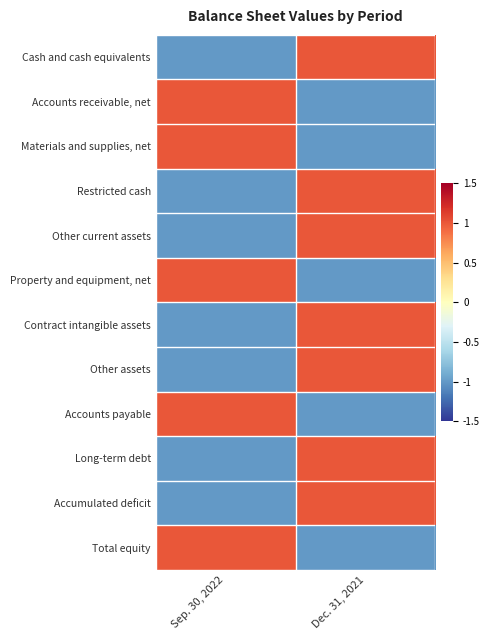

Reading right to left, list all the values displayed in this chart.

Cash and cash equivalents: Dec. 31, 2021=1	Sep. 30, 2022=-1
Accounts receivable, net: Dec. 31, 2021=-1	Sep. 30, 2022=1
Materials and supplies, net: Dec. 31, 2021=-1	Sep. 30, 2022=1
Restricted cash: Dec. 31, 2021=1	Sep. 30, 2022=-1
Other current assets: Dec. 31, 2021=1	Sep. 30, 2022=-1
Property and equipment, net: Dec. 31, 2021=-1	Sep. 30, 2022=1
Contract intangible assets: Dec. 31, 2021=1	Sep. 30, 2022=-1
Other assets: Dec. 31, 2021=1	Sep. 30, 2022=-1
Accounts payable: Dec. 31, 2021=-1	Sep. 30, 2022=1
Long-term debt: Dec. 31, 2021=1	Sep. 30, 2022=-1
Accumulated deficit: Dec. 31, 2021=1	Sep. 30, 2022=-1
Total equity: Dec. 31, 2021=-1	Sep. 30, 2022=1